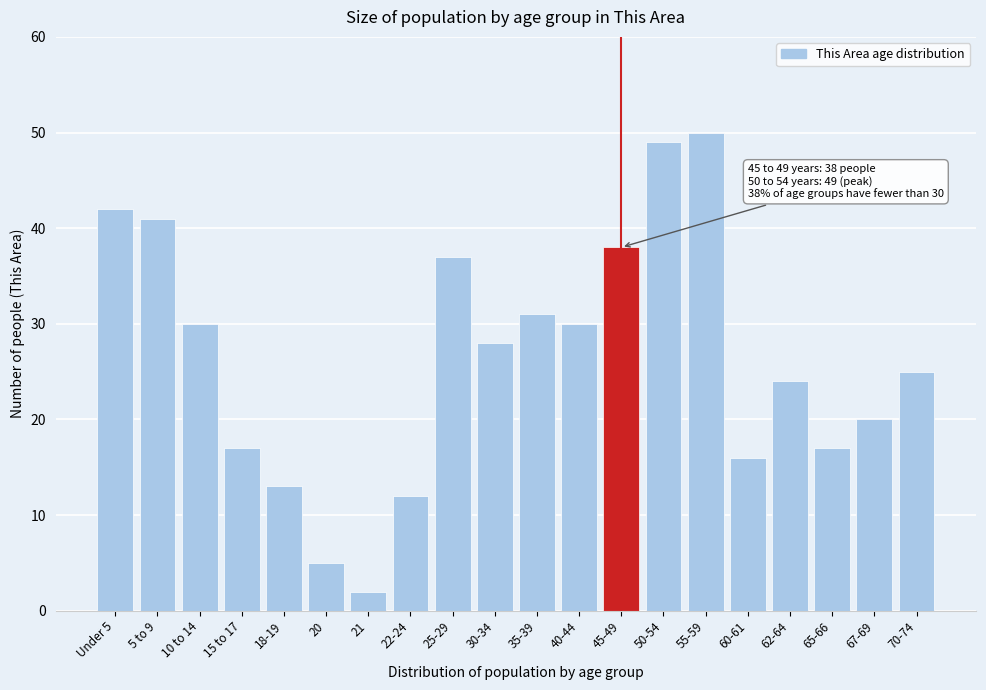

Reading left to right, what are all the values shown in this chart?

42	41	30	17	13	5	2	12	37	28	31	30	38	49	50	16	24	17	20	25